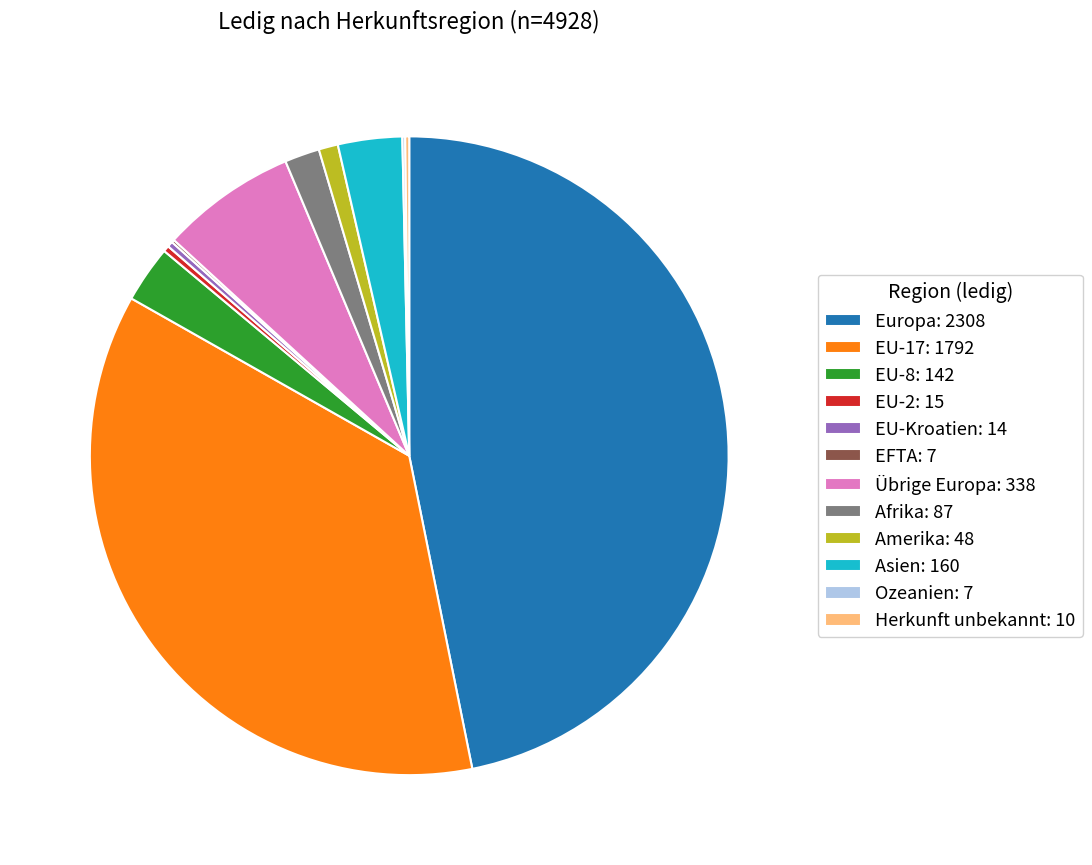

Combined, do Europa: 2308 and EU-Kroatien: 14 account for over 50%?

No